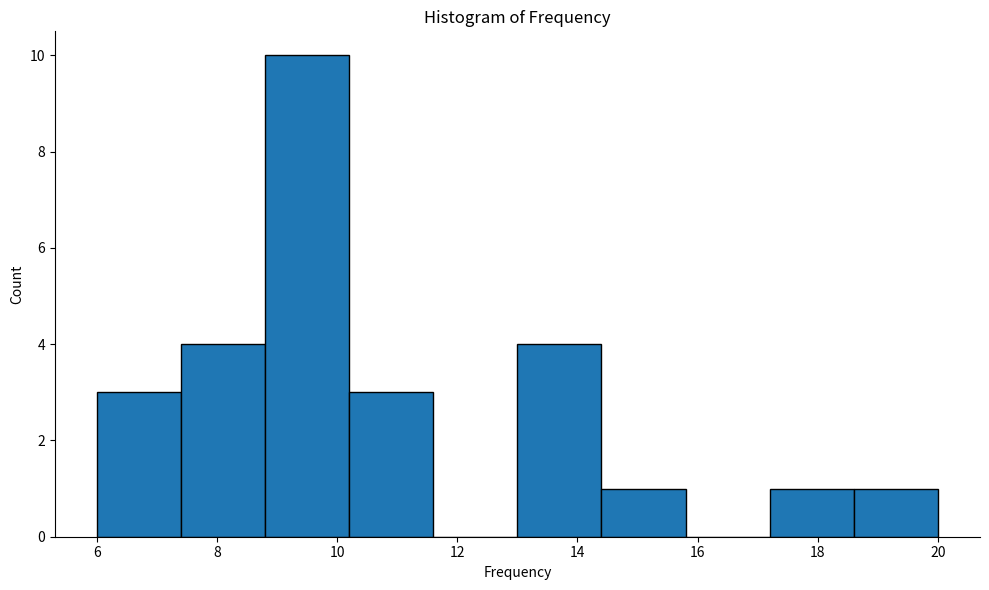

Over which range of the x-axis is the bar tallest?

8.8 to 10.2